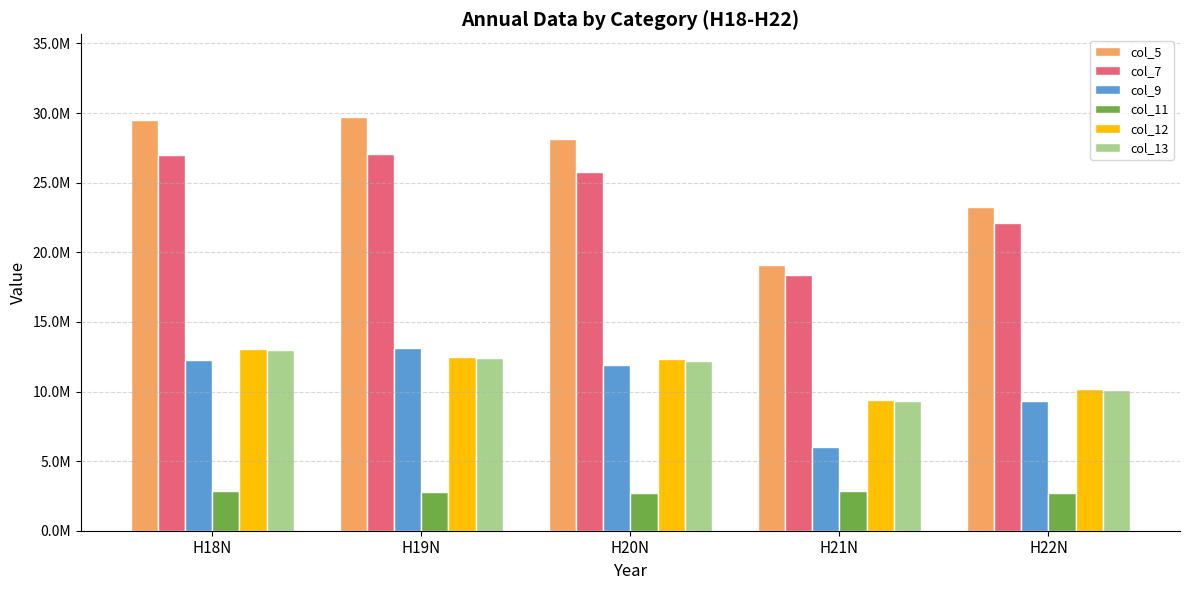

What is the label of the 5th bar from the left?

H22N